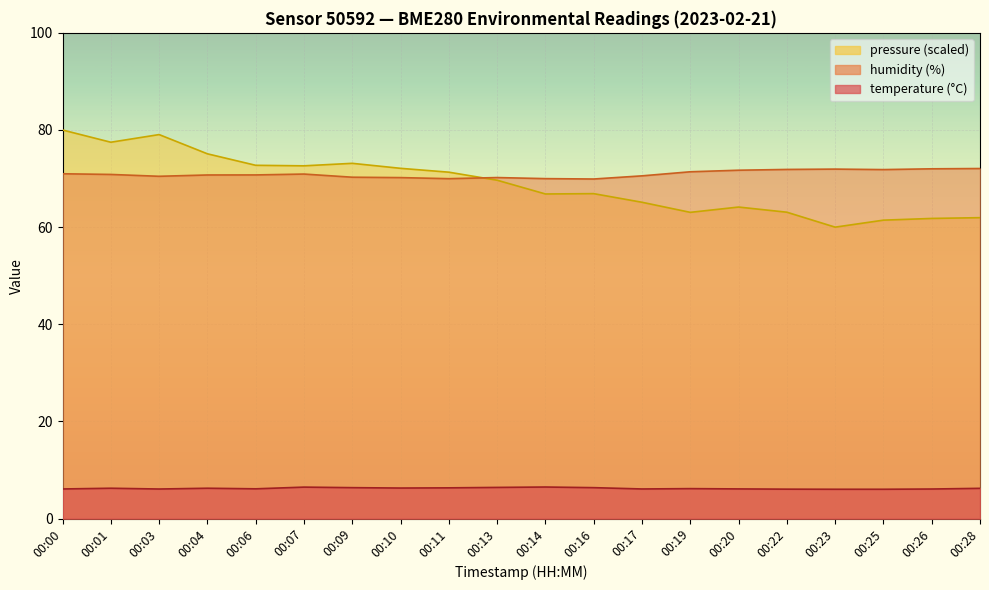

In temperature, how many points are higher than both neighbors (excluding endpoints)?

5